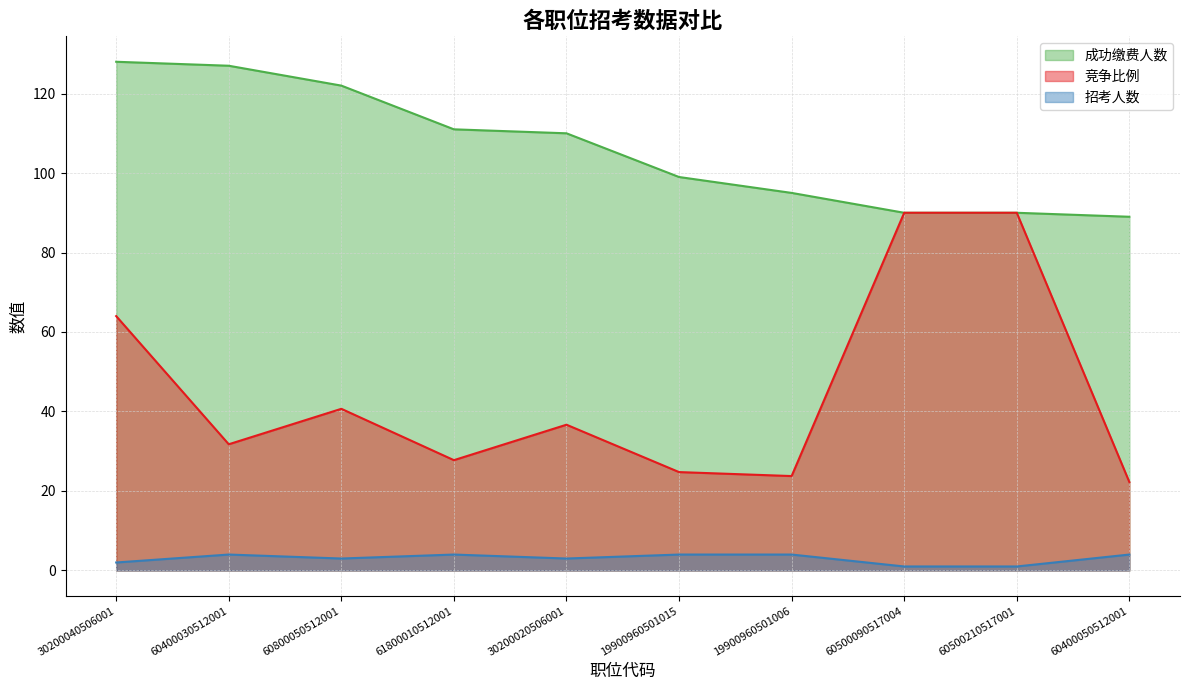

Does the chart have visible grid lines?

Yes